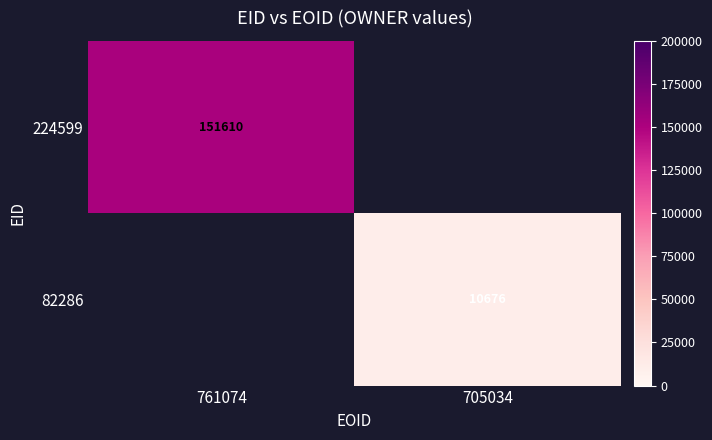

Which label corresponds to the largest value in the chart?

761074